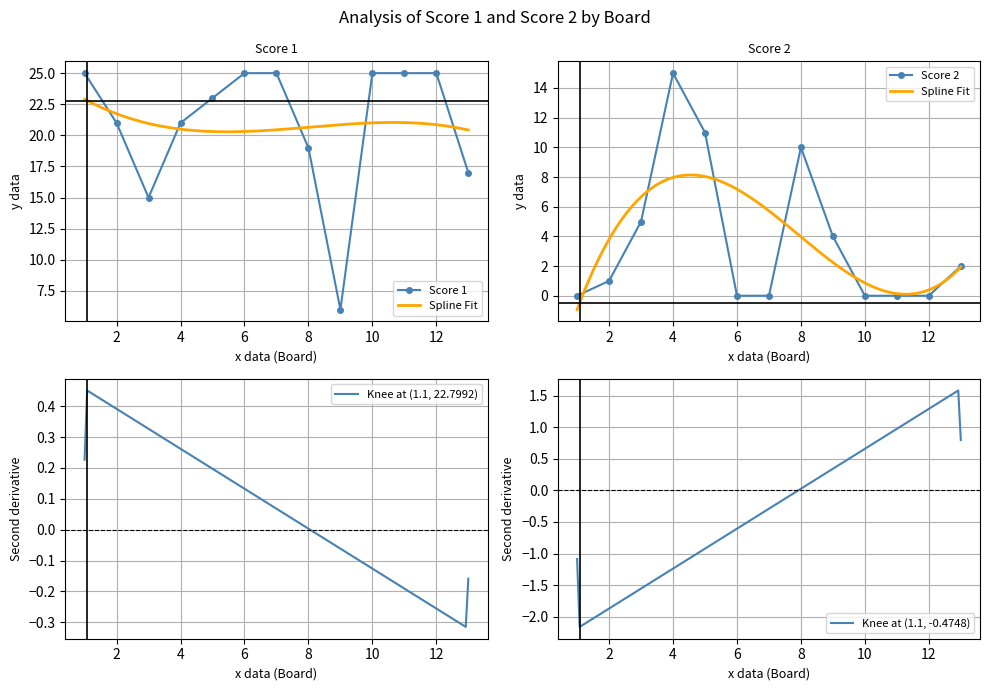

True or false: Score 1 has more than 0 points higher than both neighbors.

False